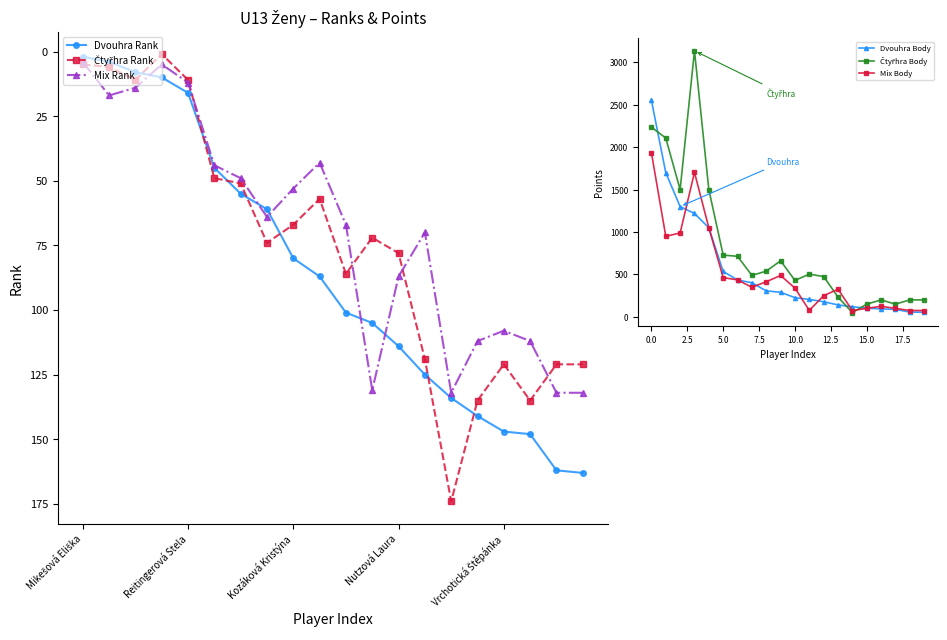

What is the approximate value of Dvouhra Rank at 13, to the nearest 5?

125